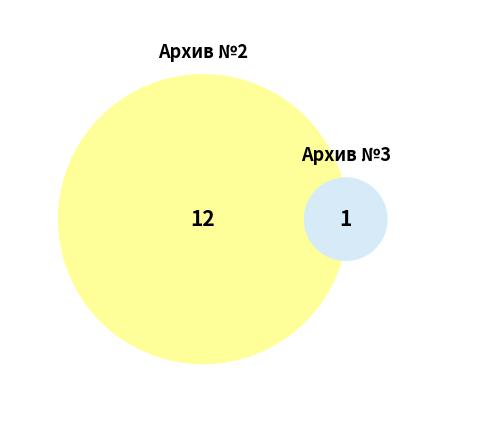

Count the number of slices in the pie.

2